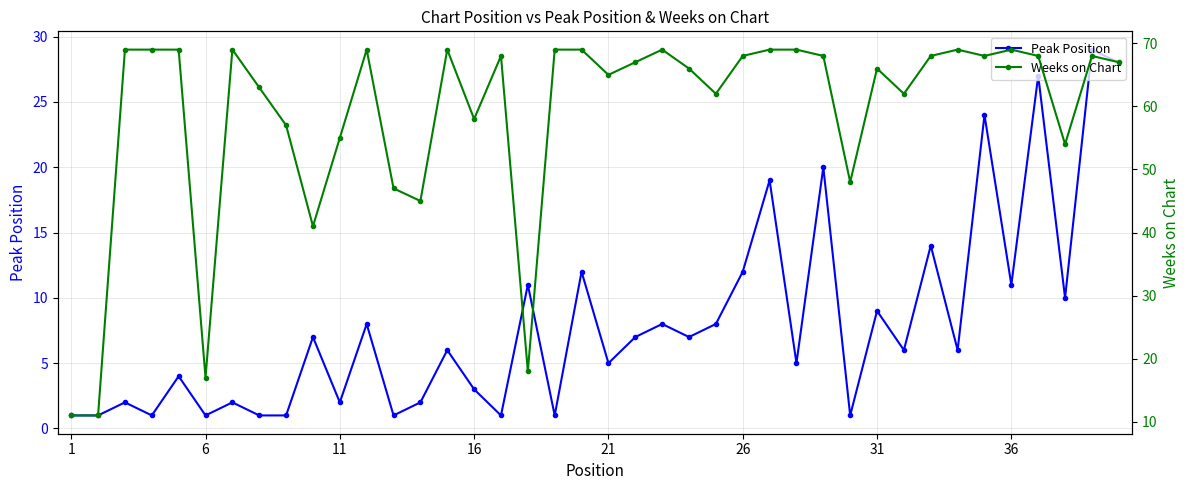

True or false: Peak Position has more than 0 interior local peaks.

True